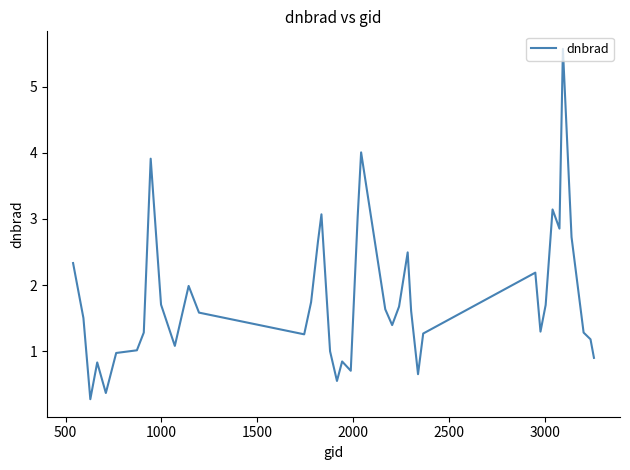

What is the difference between the maximum and minimum values?

5.3